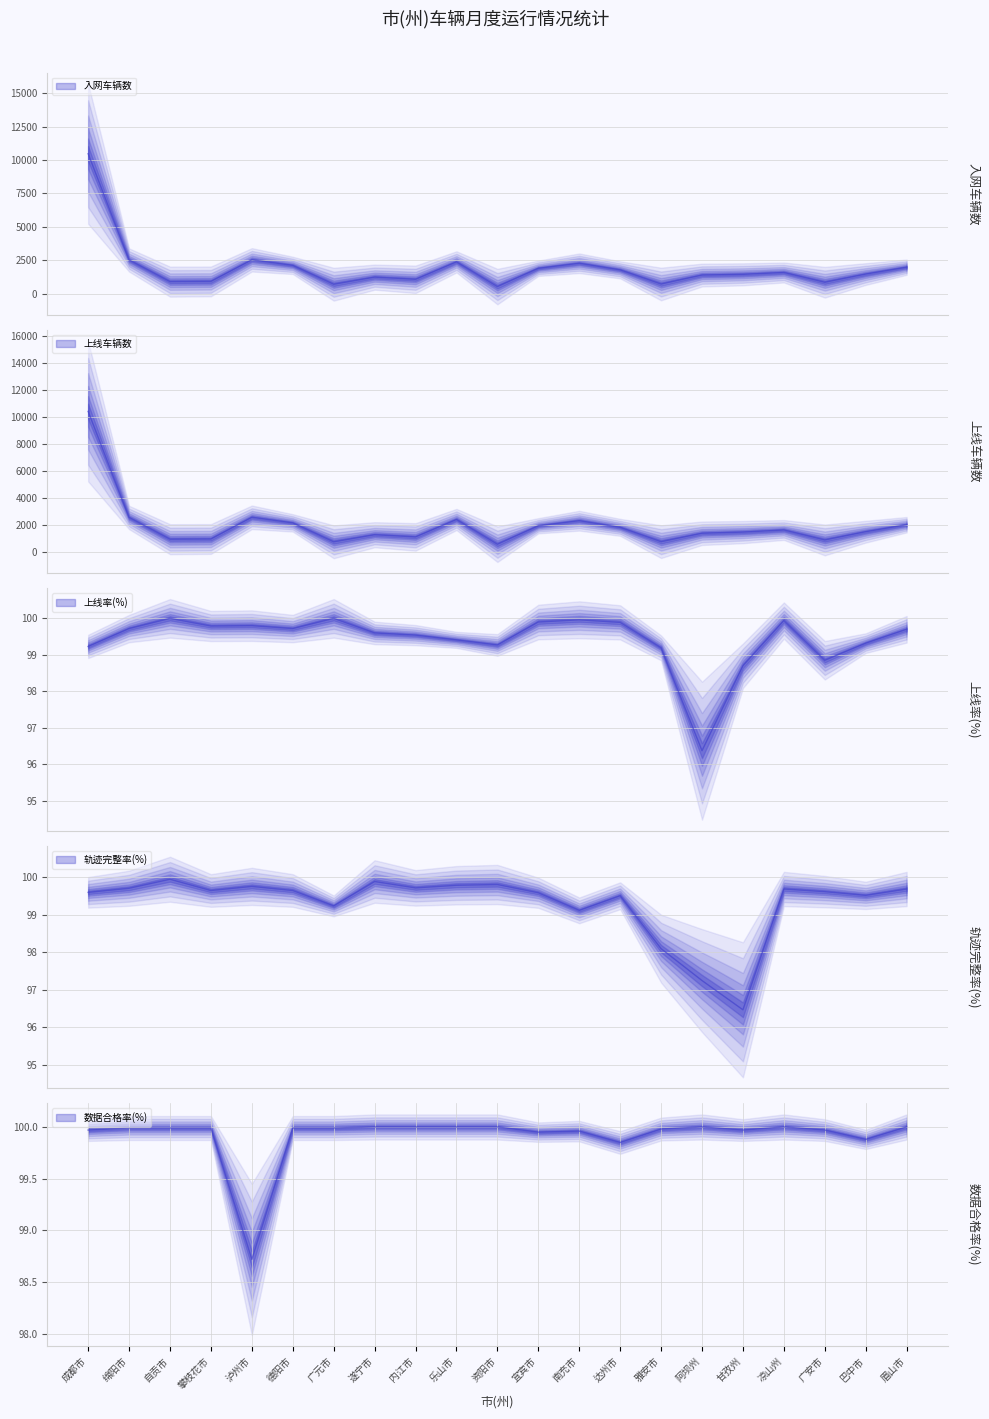

At which label is 上线车辆数 closest to 5465?

泸州市